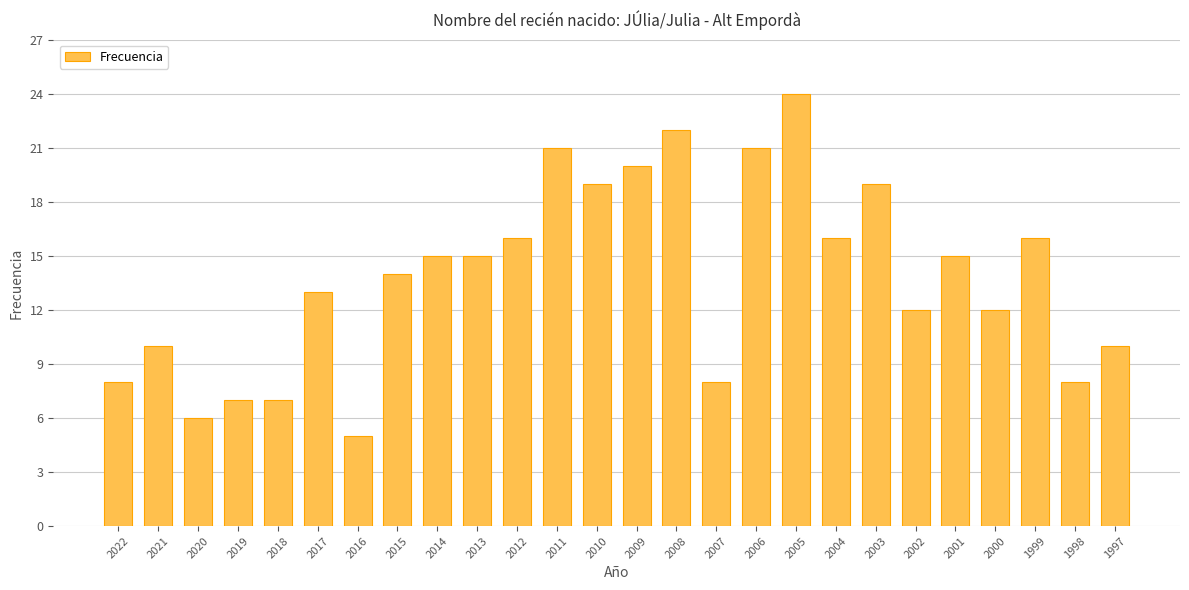

What is the change in value from 2011 to 2009?

-1